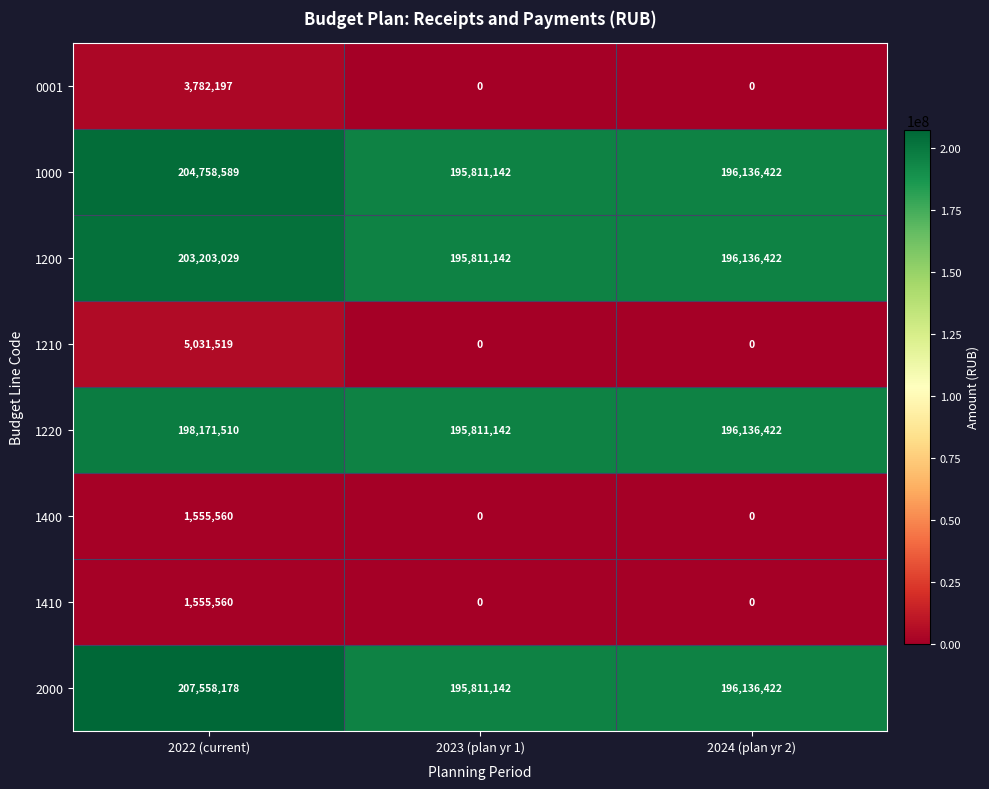

Reading left to right, transcribe all the data shown in this chart.

0001: 2022 (current)=3782197	2023 (plan yr 1)=0	2024 (plan yr 2)=0
1000: 2022 (current)=204758589	2023 (plan yr 1)=195811142	2024 (plan yr 2)=196136422
1200: 2022 (current)=203203029	2023 (plan yr 1)=195811142	2024 (plan yr 2)=196136422
1210: 2022 (current)=5031519	2023 (plan yr 1)=0	2024 (plan yr 2)=0
1220: 2022 (current)=198171510	2023 (plan yr 1)=195811142	2024 (plan yr 2)=196136422
1400: 2022 (current)=1555560	2023 (plan yr 1)=0	2024 (plan yr 2)=0
1410: 2022 (current)=1555560	2023 (plan yr 1)=0	2024 (plan yr 2)=0
2000: 2022 (current)=207558178	2023 (plan yr 1)=195811142	2024 (plan yr 2)=196136422